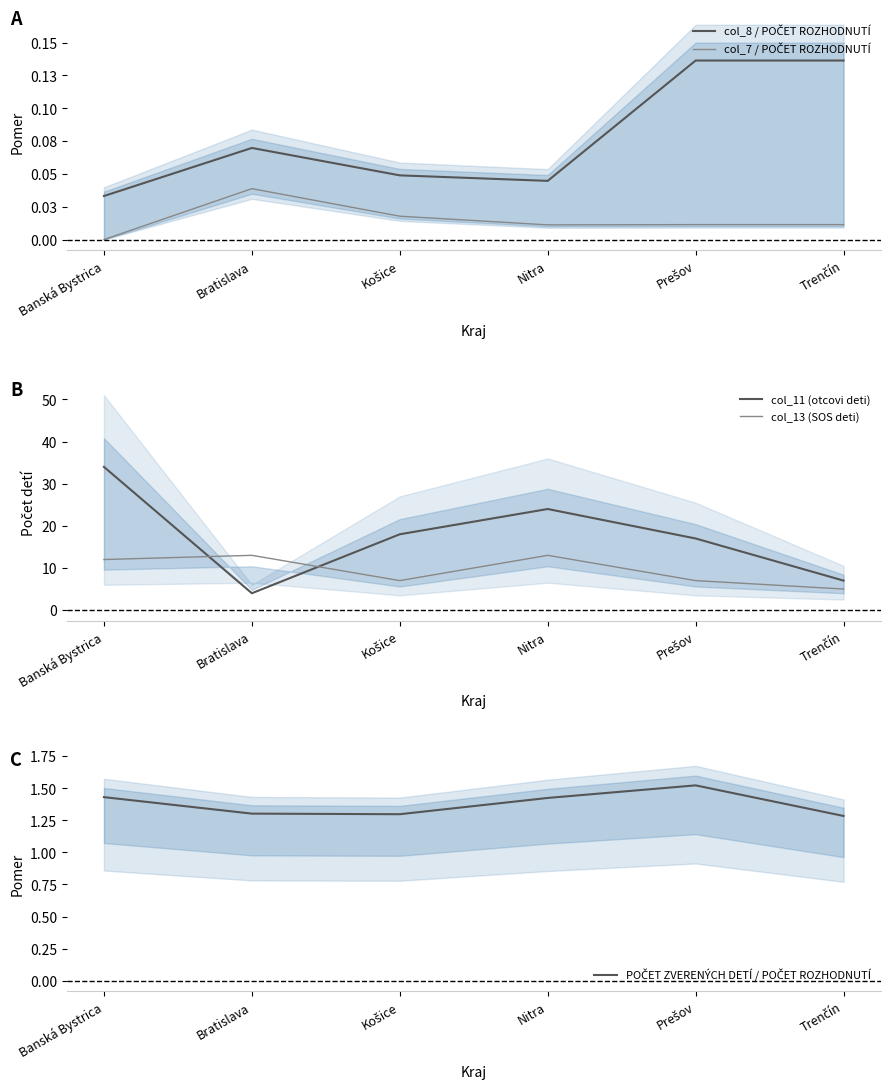

Which category has the lowest value across all series?

Banská Bystrica